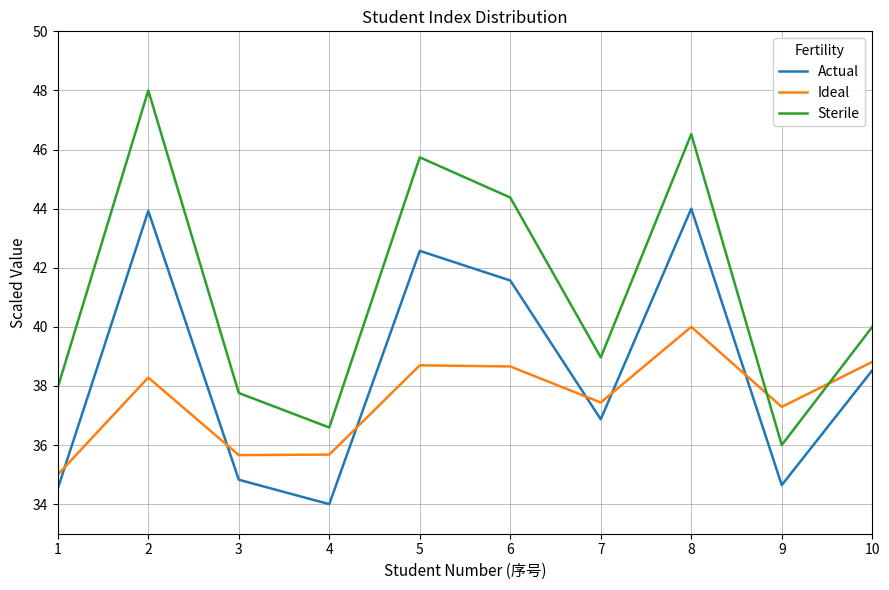

Reading right to left, what are all the values shown in this chart?

Actual: 38.5	34.6	44.0	36.9	41.6	42.6	34.0	34.8	43.9	34.5
Ideal: 38.8	37.3	40.0	37.4	38.7	38.7	35.7	35.7	38.3	35.0
Sterile: 40.0	36.0	46.5	39.0	44.4	45.7	36.6	37.8	48.0	38.0